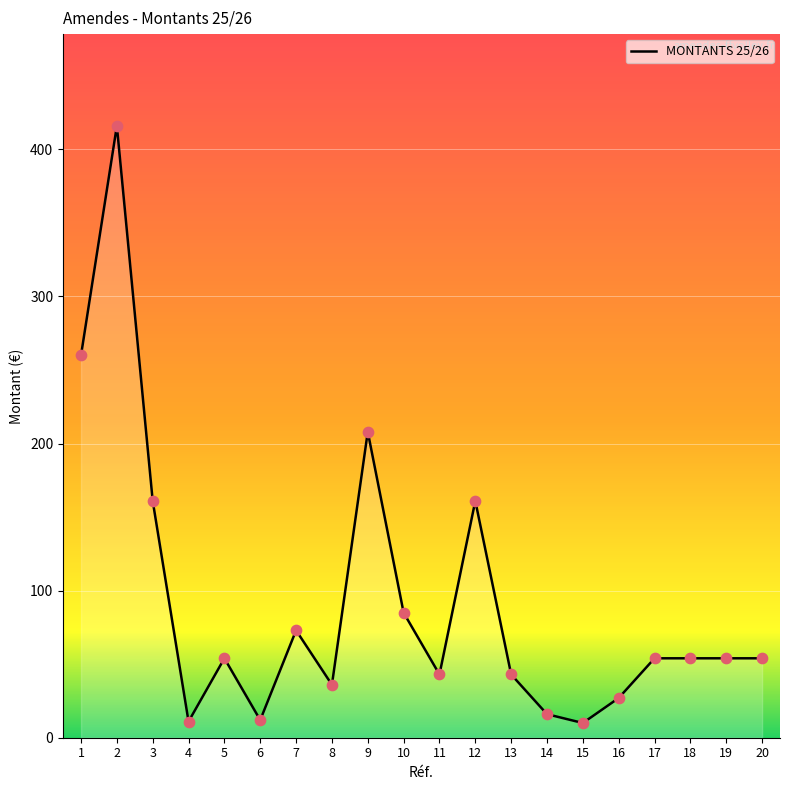

What is the ratio of the value at 18 to the value at 14?

3.4